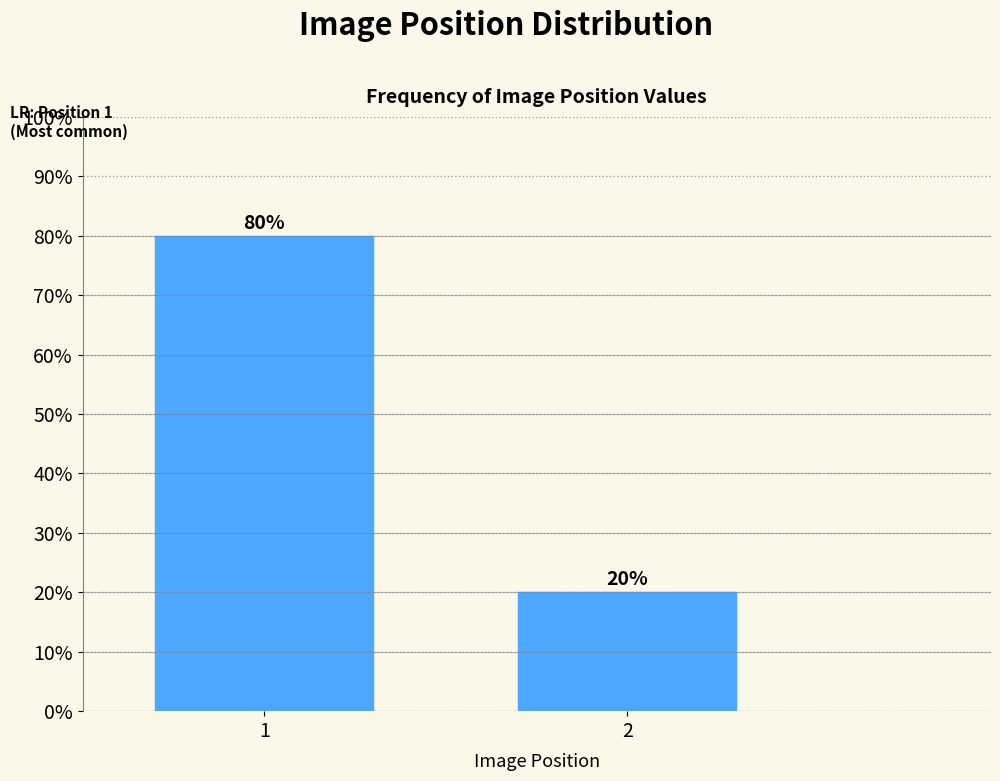

Reading right to left, transcribe all the data shown in this chart.

20	80